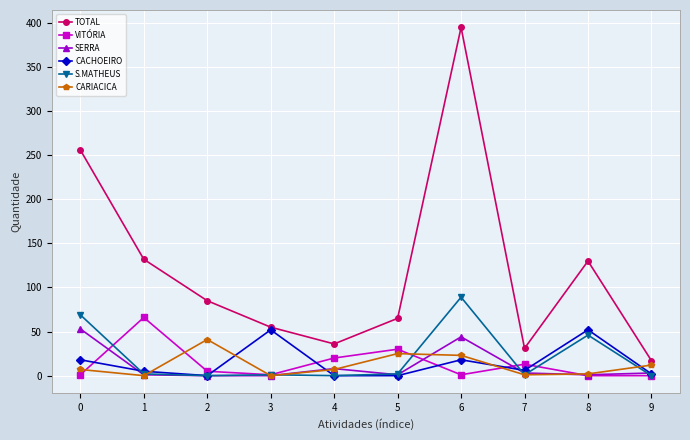

How many interior local valleys does the CARIACICA series have?

3